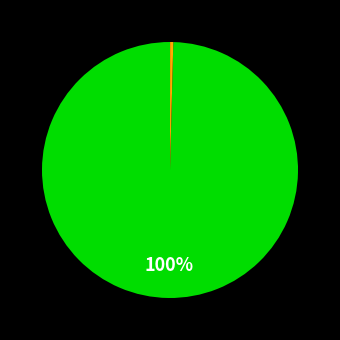

Does any single category account for the majority?

Yes